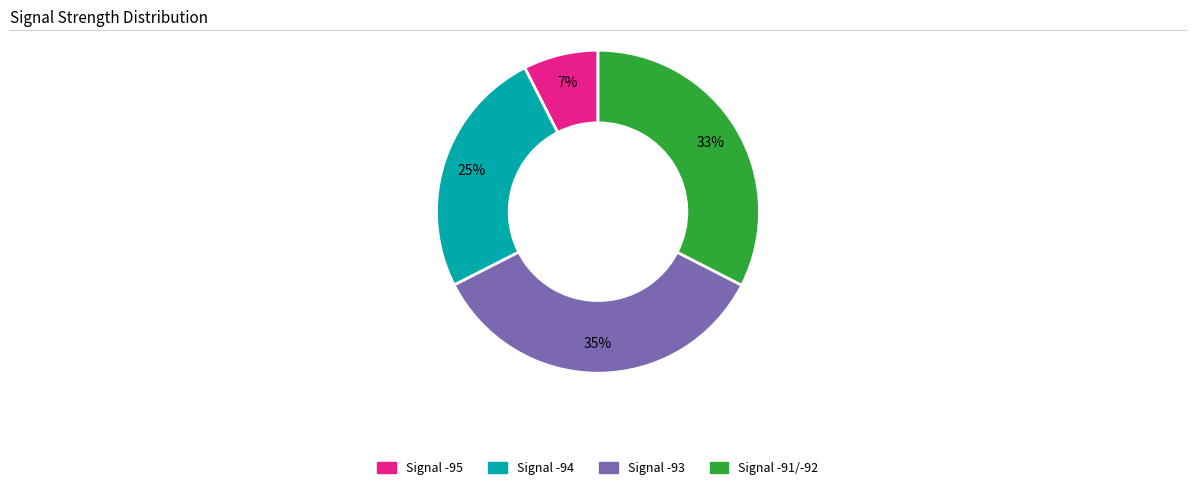

To the nearest percent, what is the average slice percentage?

25%